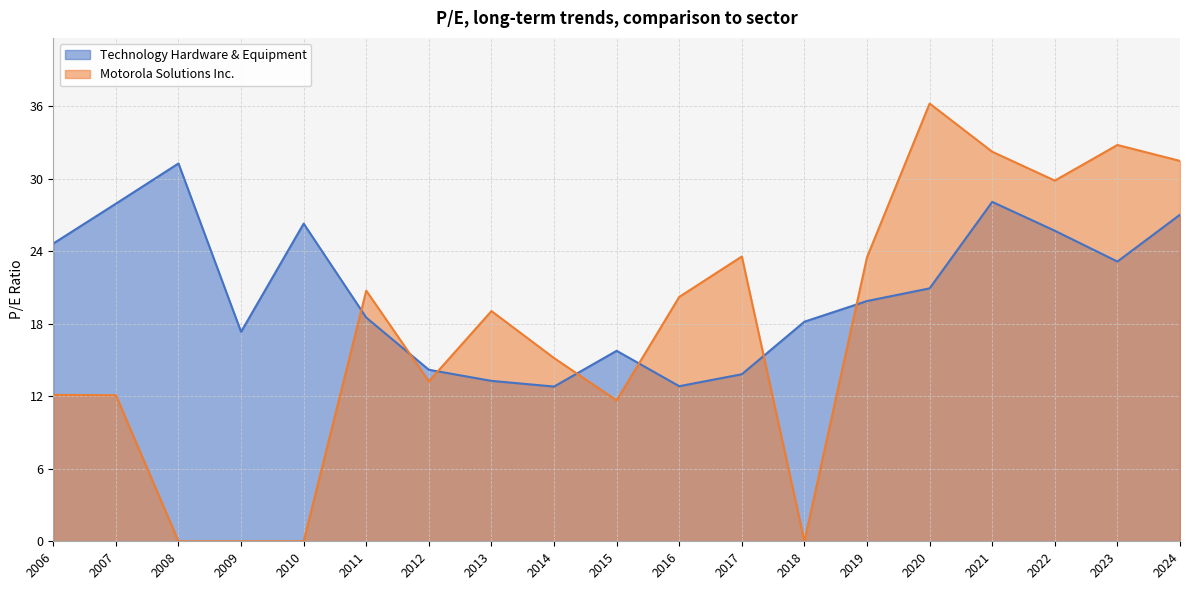

In Technology Hardware & Equipment, how many points are lower than both neighbors (excluding endpoints)?

4